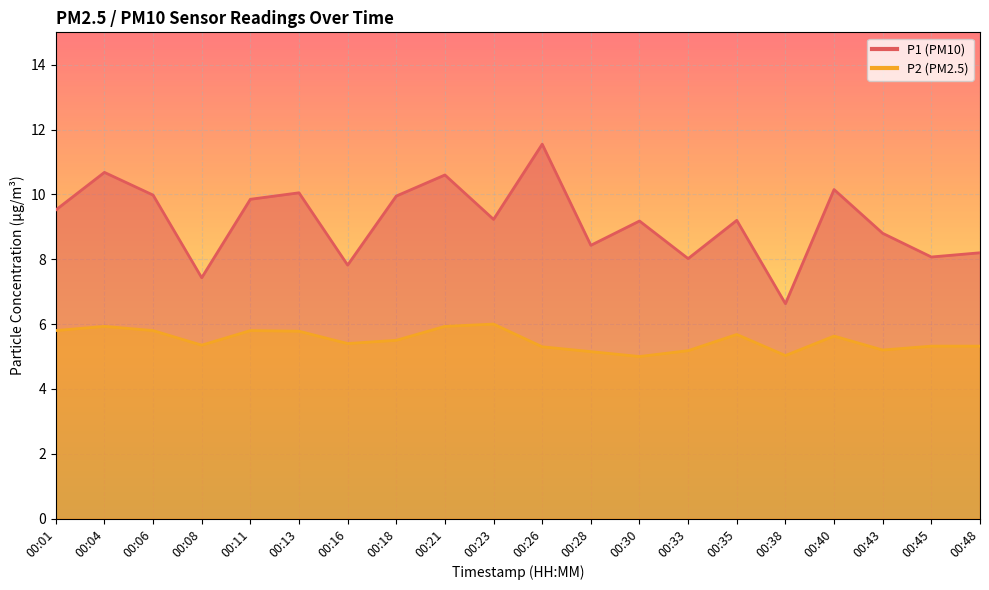

What is the difference between the P2 values at 00:21 and 00:11?

0.1